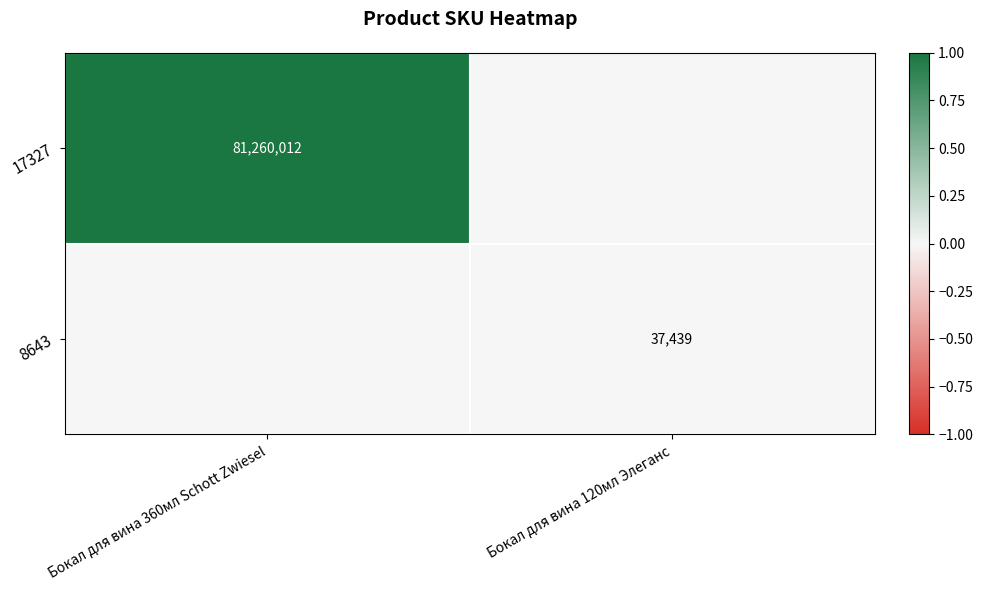

The 17327 series shows 81260012 at Бокал для вина 360мл Schott Zwiesel. True or false?

True